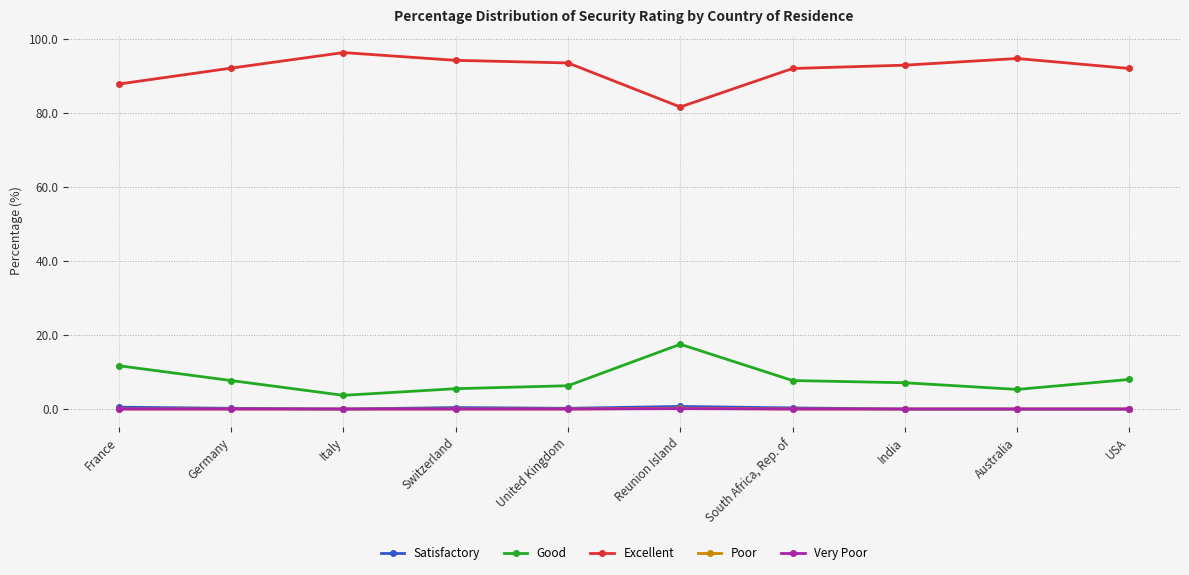

What is the label of the 4th point from the left?

Switzerland